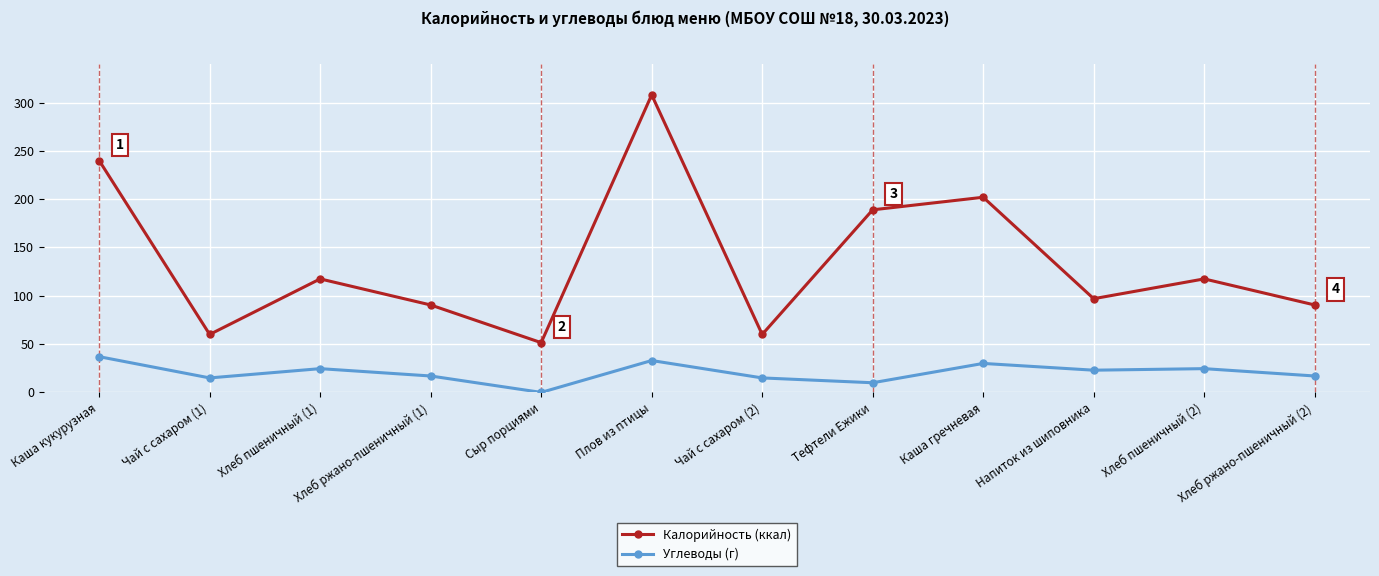

Is it true that Калорийность (ккал) equals 308.0 at Плов из птицы?

True